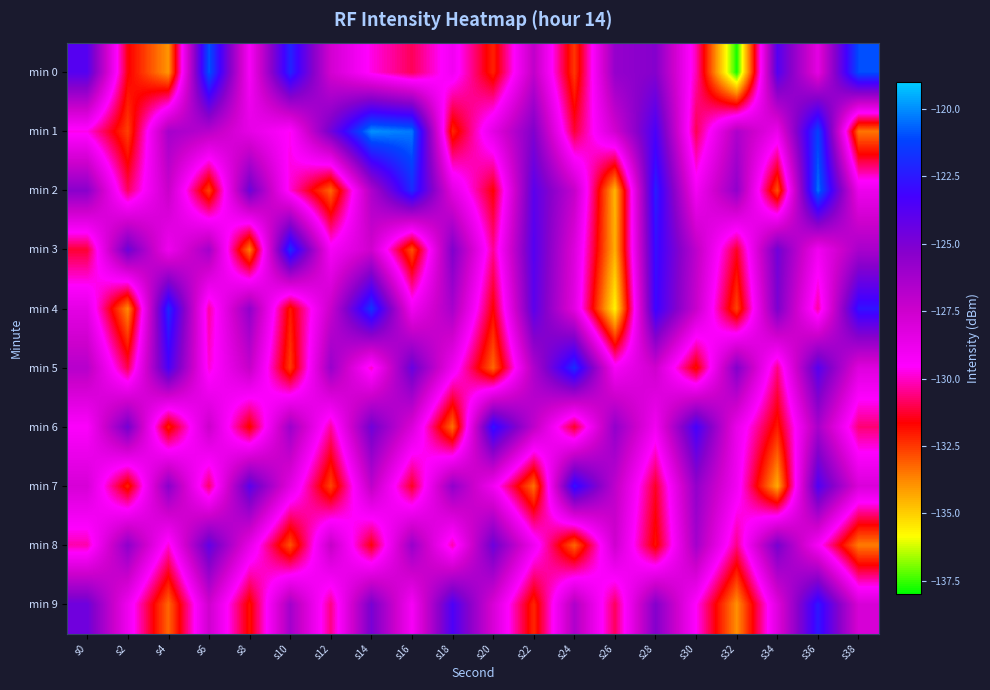

What is the smallest value displayed?

-137.8